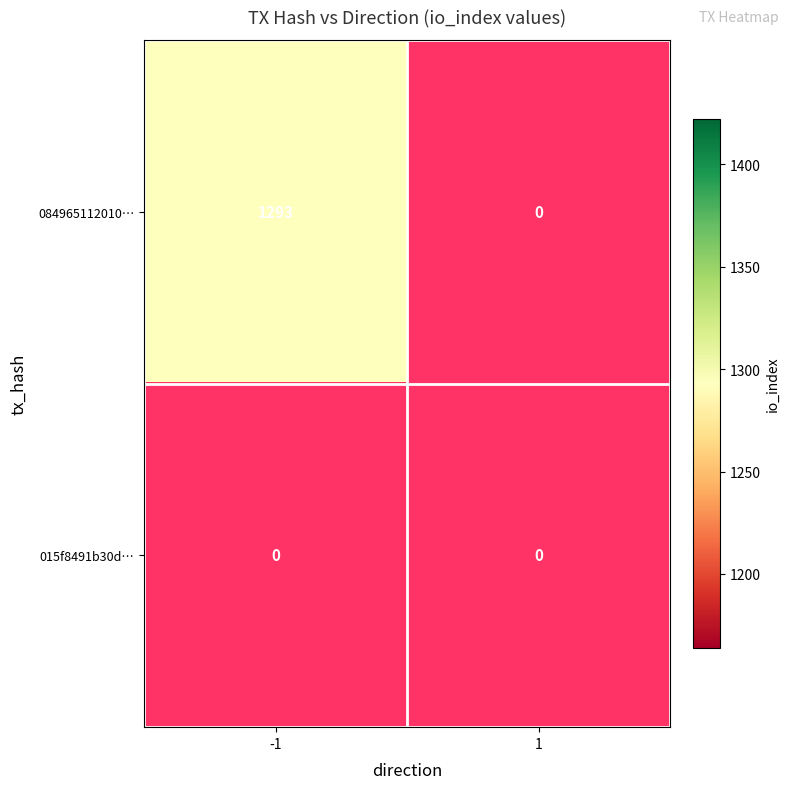

True or false: 084965112010… has a value of 1293 at -1.

True